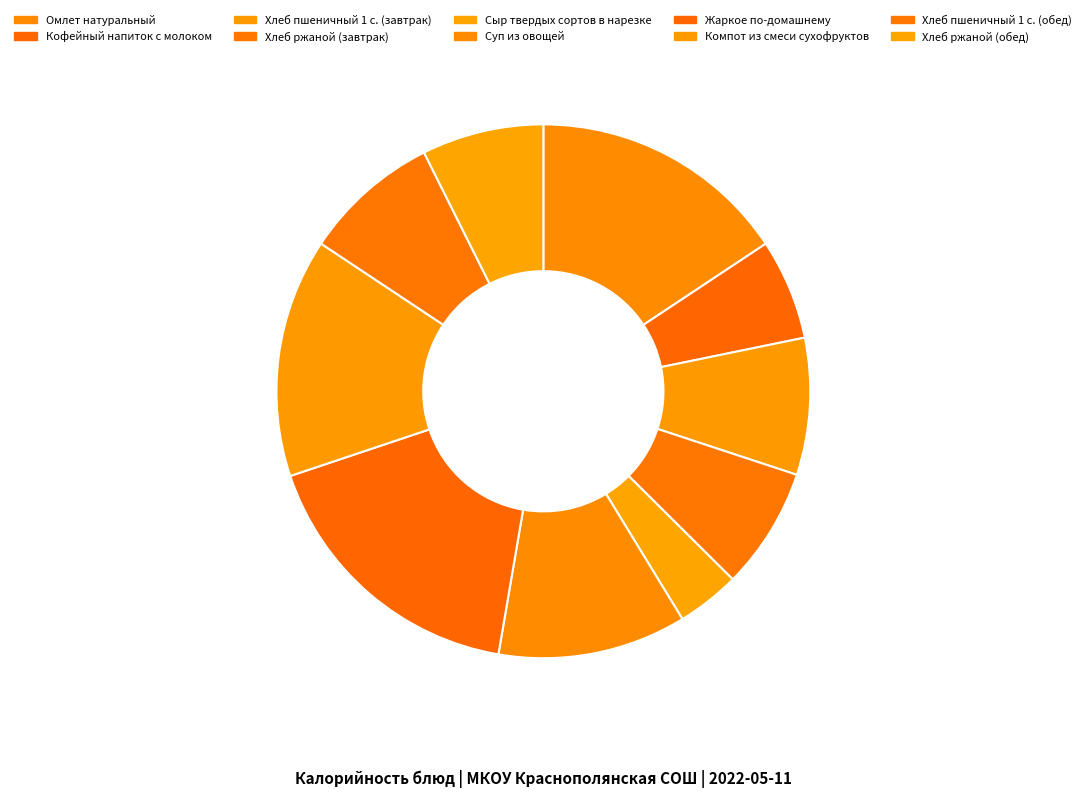

To the nearest percent, what percentage of the pie is Сыр твердых сортов в нарезке?

4%